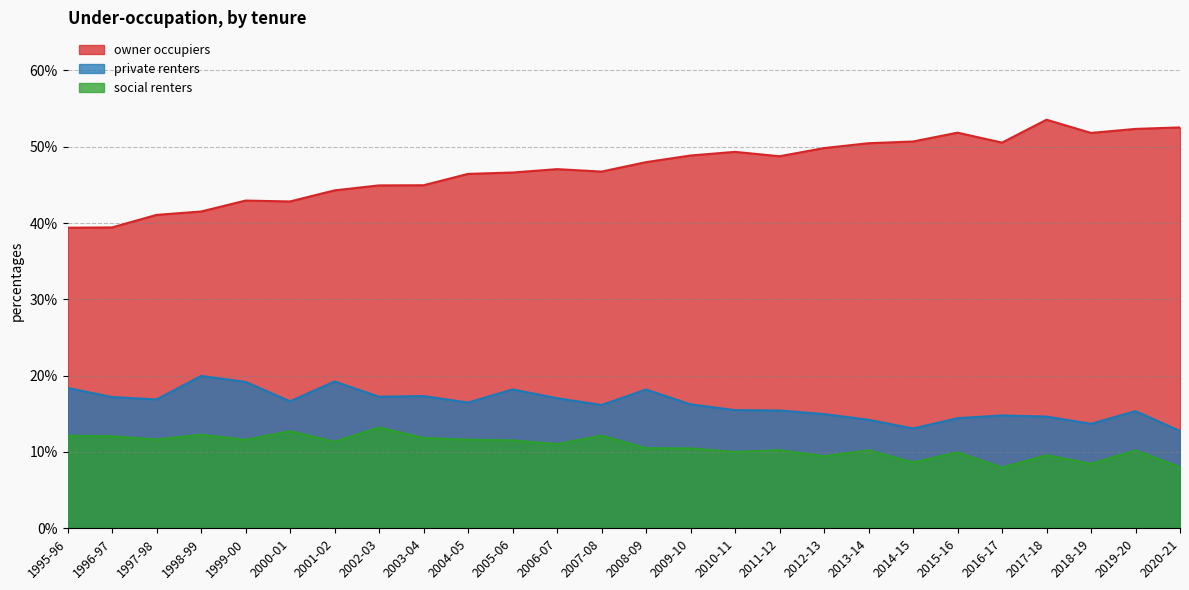

True or false: social renters has more than 2 interior local peaks.

True